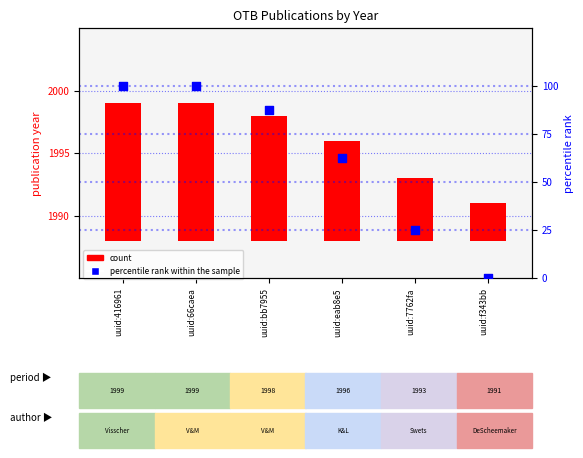

Which series contains the highest Y value?

percentile rank within the sample